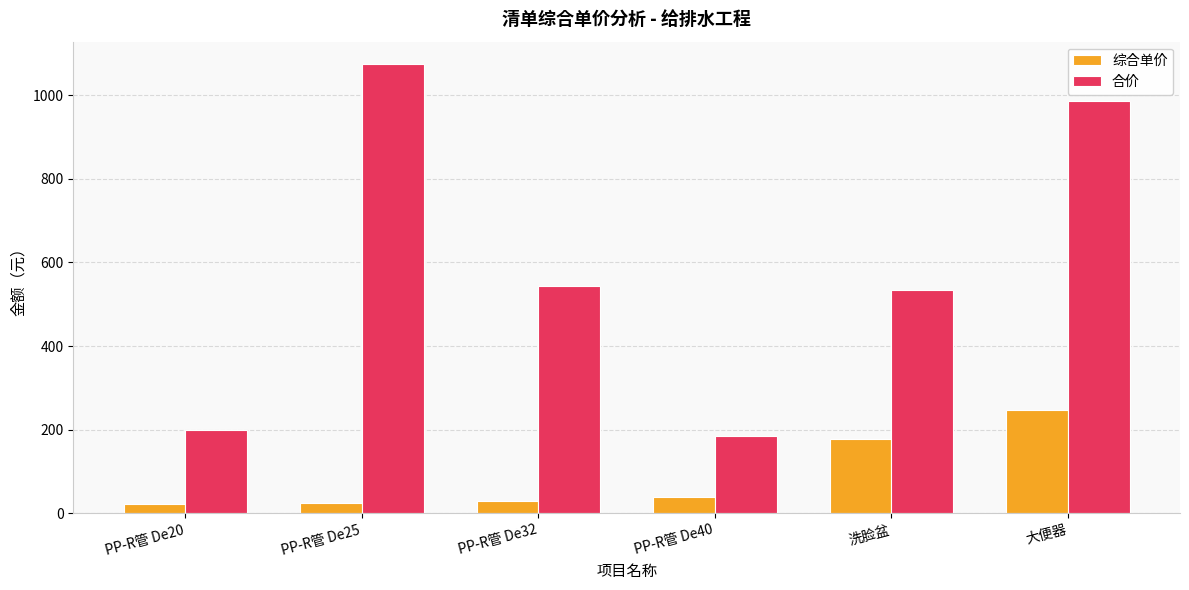

The 合价 series shows 987.3 at 大便器. True or false?

True